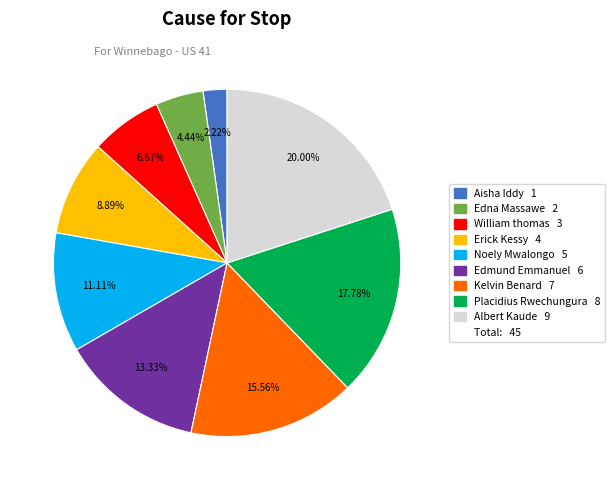

Is there a majority slice in this chart?

No